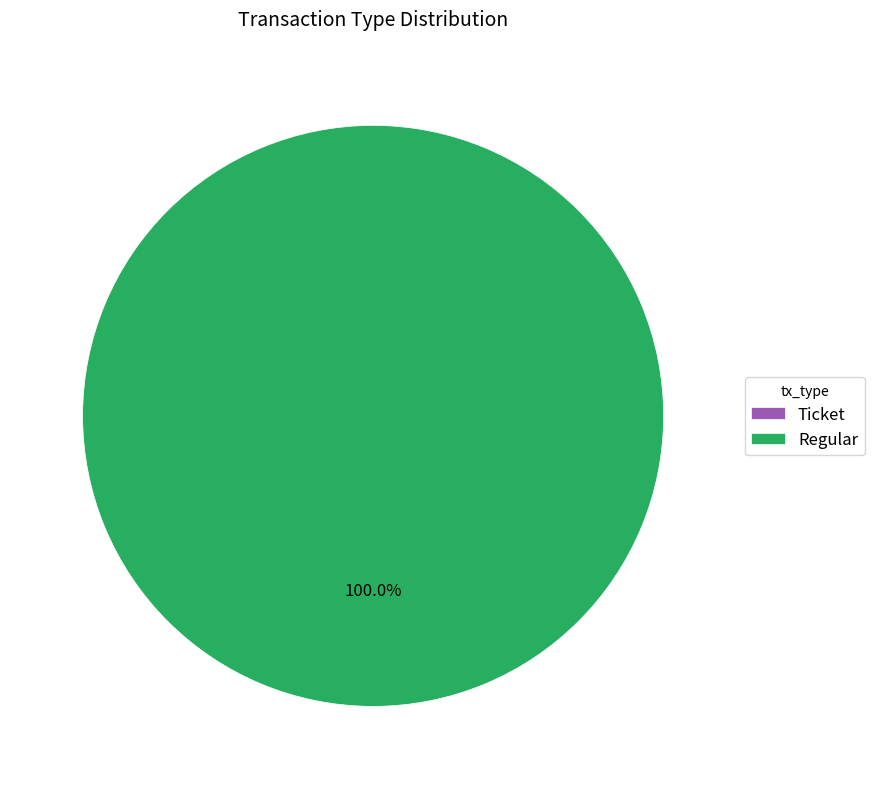

Count the number of slices in the pie.

2